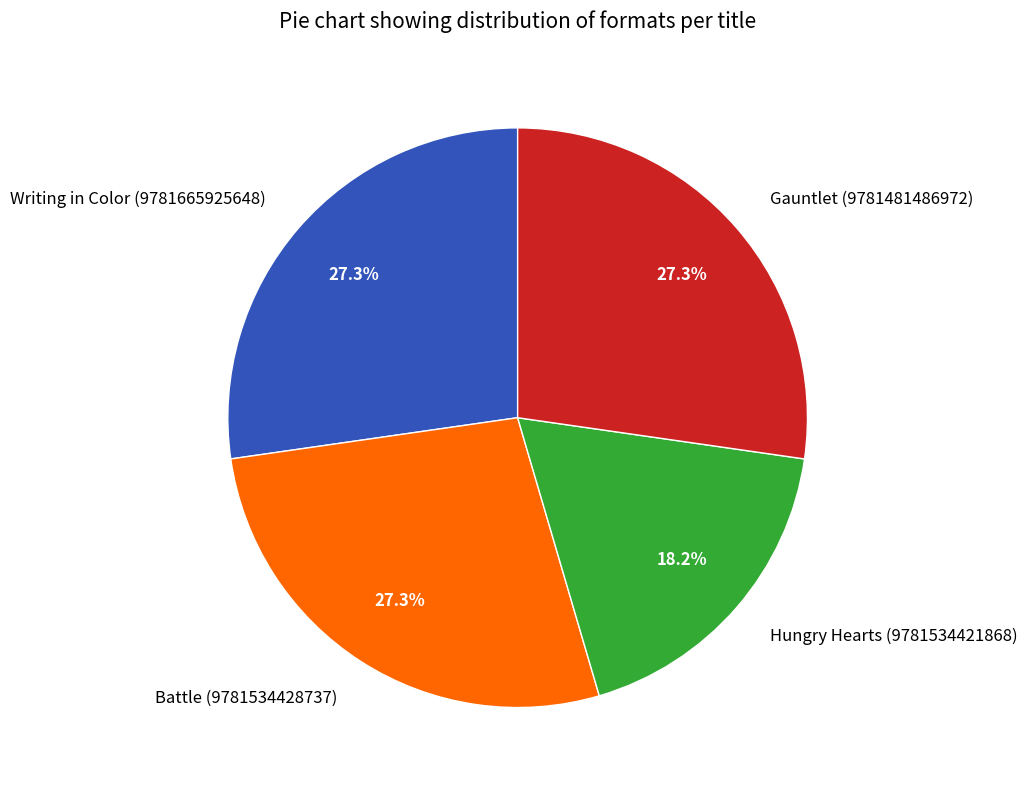

What percentage is the Hungry Hearts (9781534421868) slice, to the nearest percent?

18%